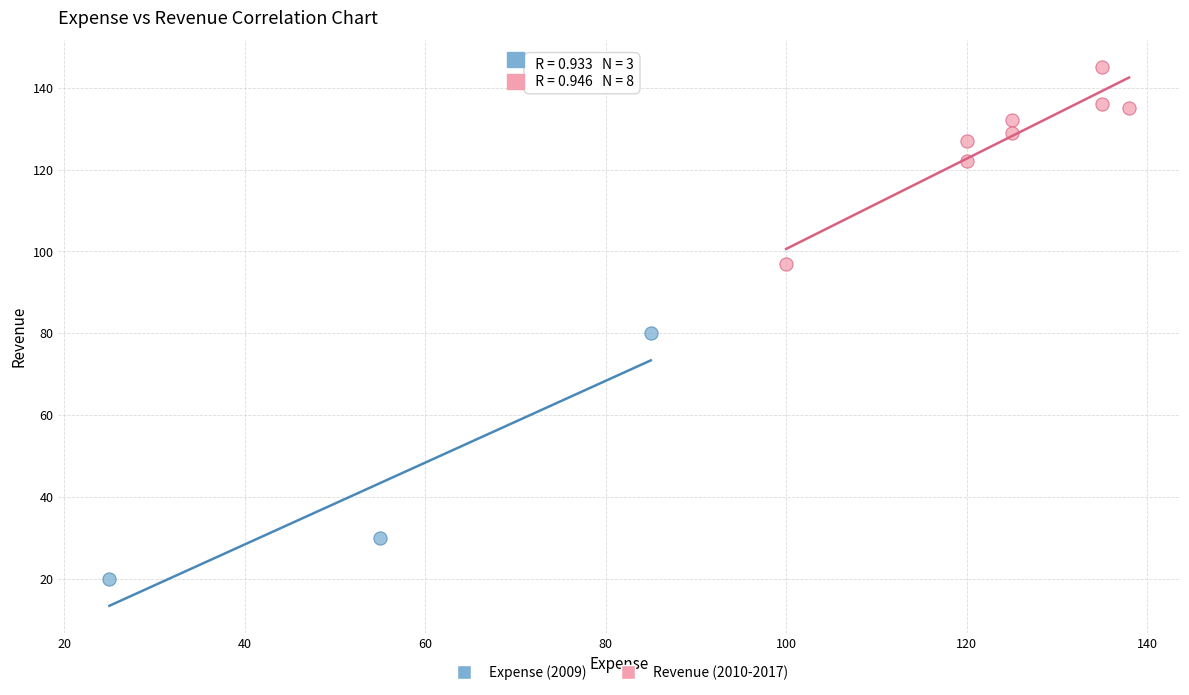

Which series has the largest Y range (max minus min)?

Expense (2009)